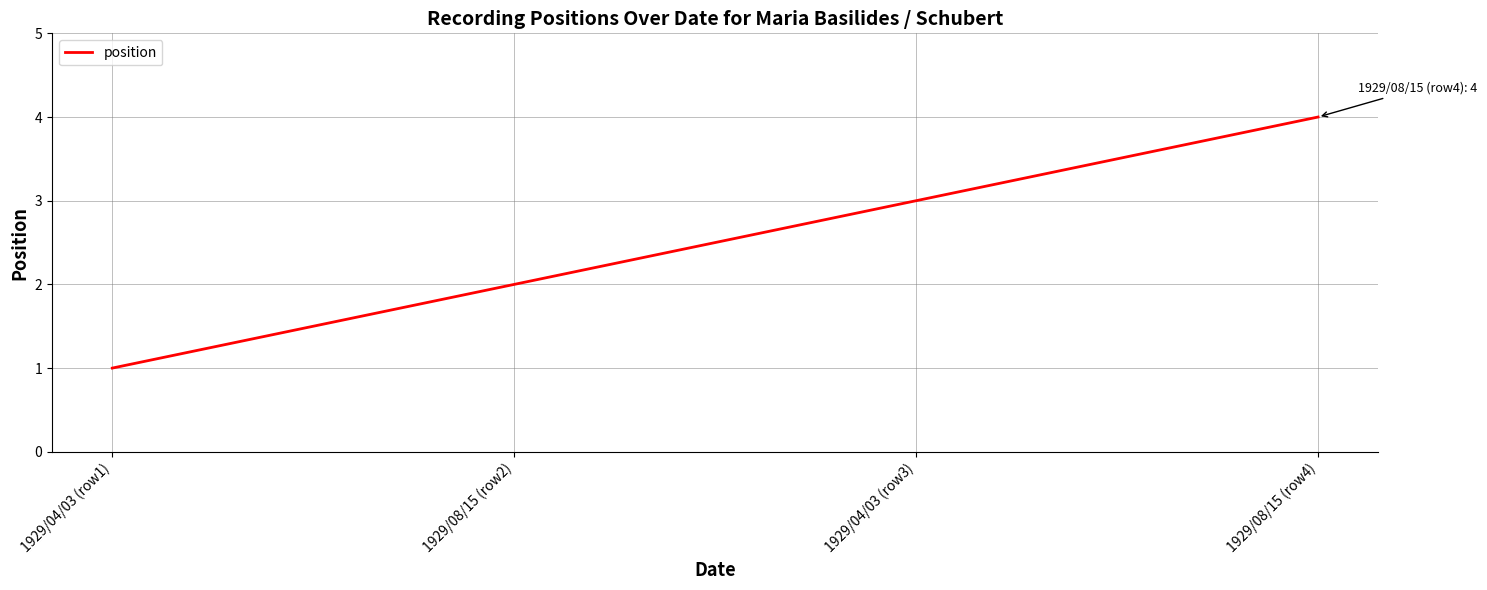

Does the chart display data point markers on the line(s)?

No